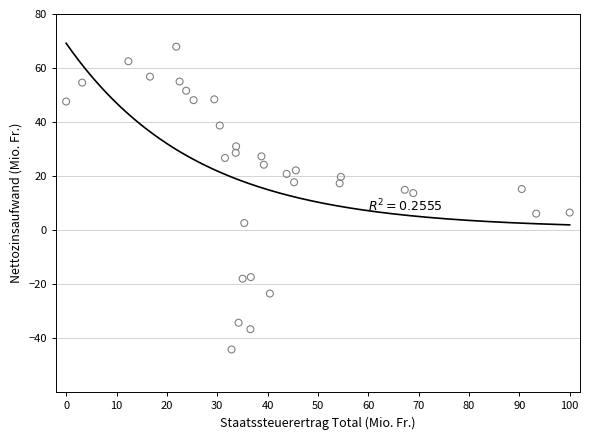

What is the range of Y values (max minus min)?

112.1